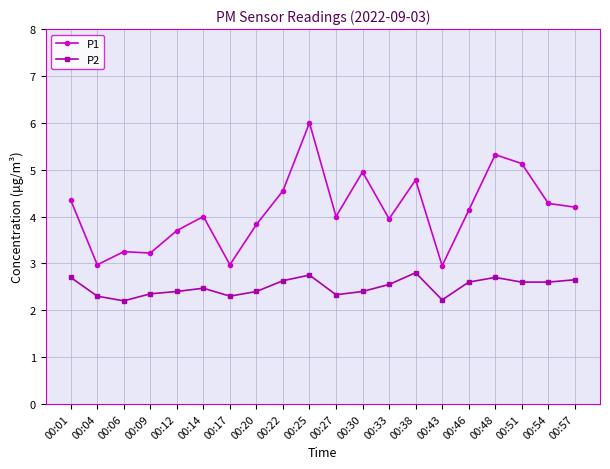

What are all the series names shown in the legend?

P1, P2